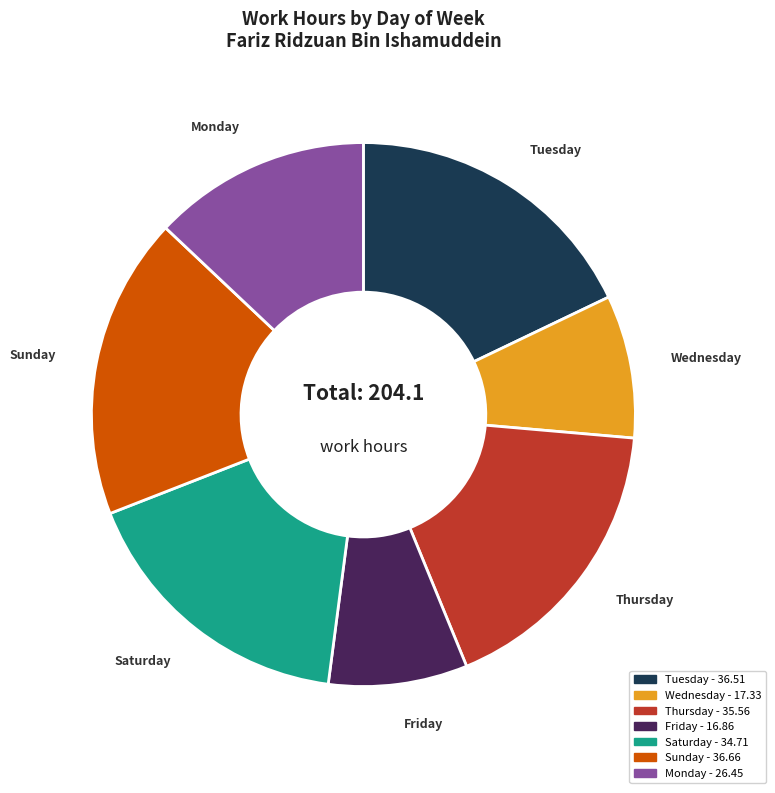

Is there a majority slice in this chart?

No